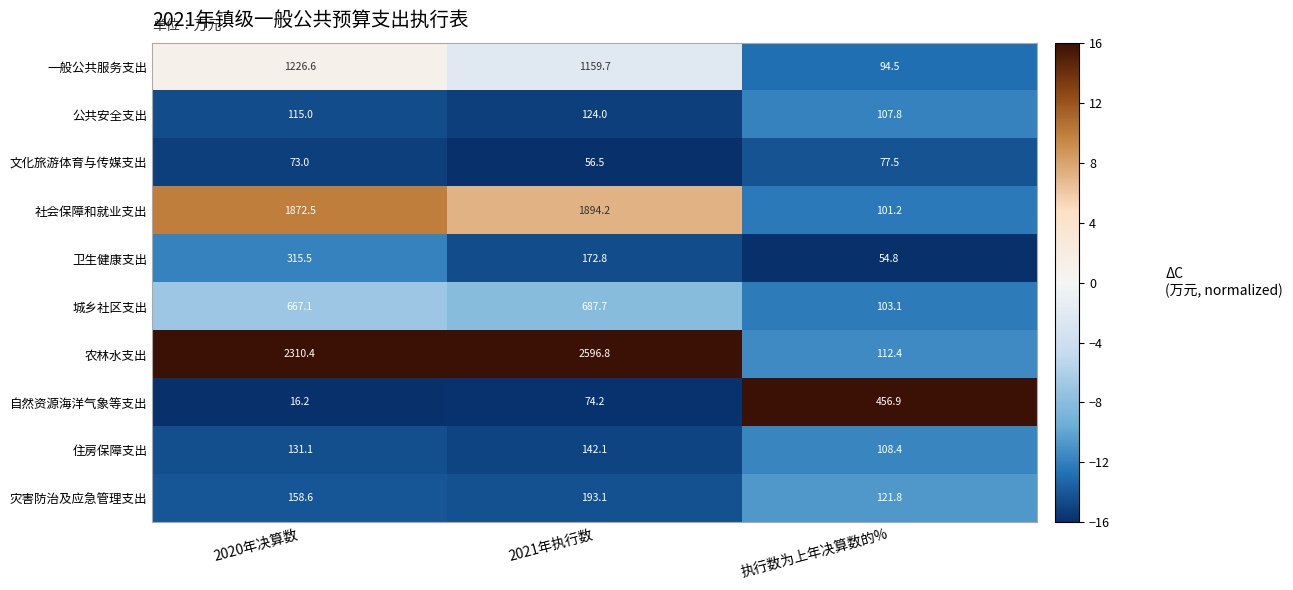

Which series has the largest total across all categories?

农林水支出